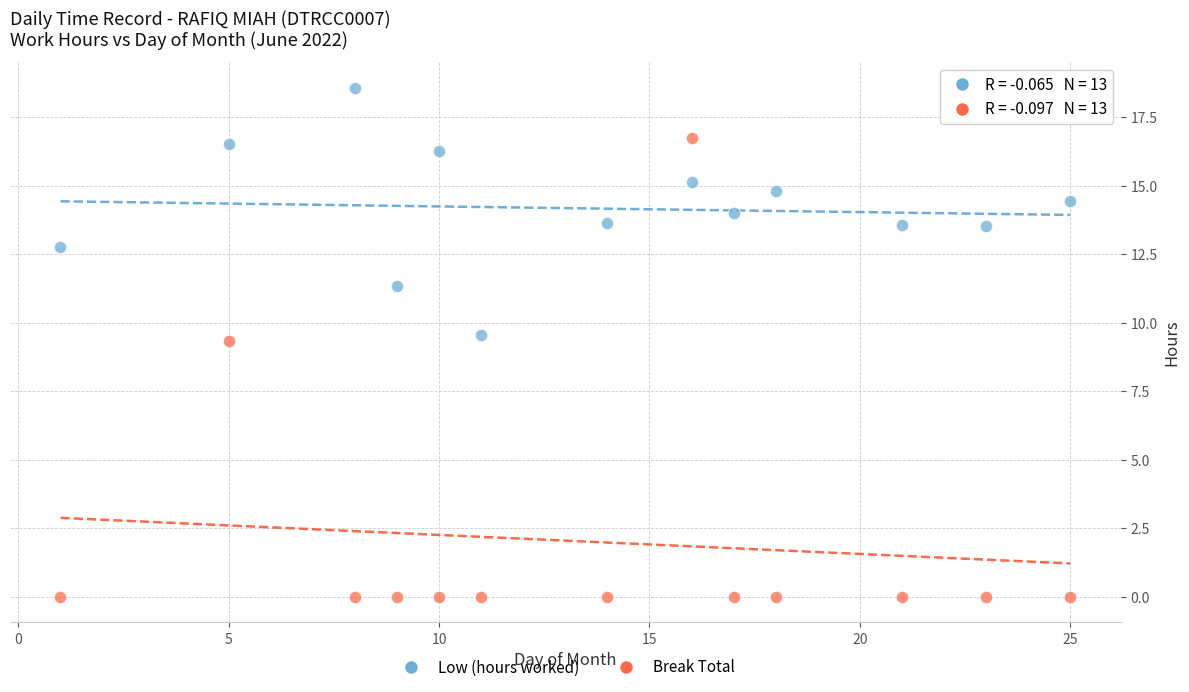

What are all the series names shown in the legend?

Low (hours worked), Break Total